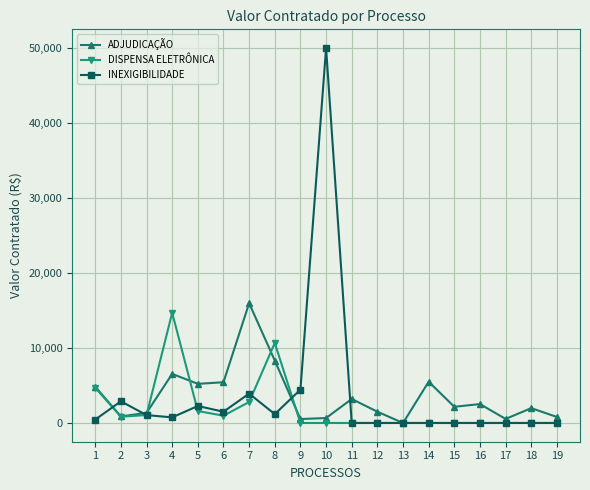

Which series has the largest range (max minus min)?

INEXIGIBILIDADE